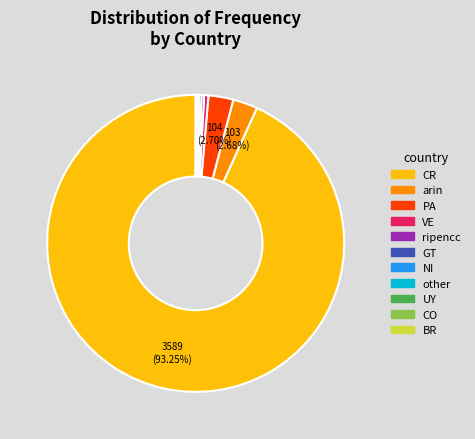

Which has a higher value, CR or arin?

CR